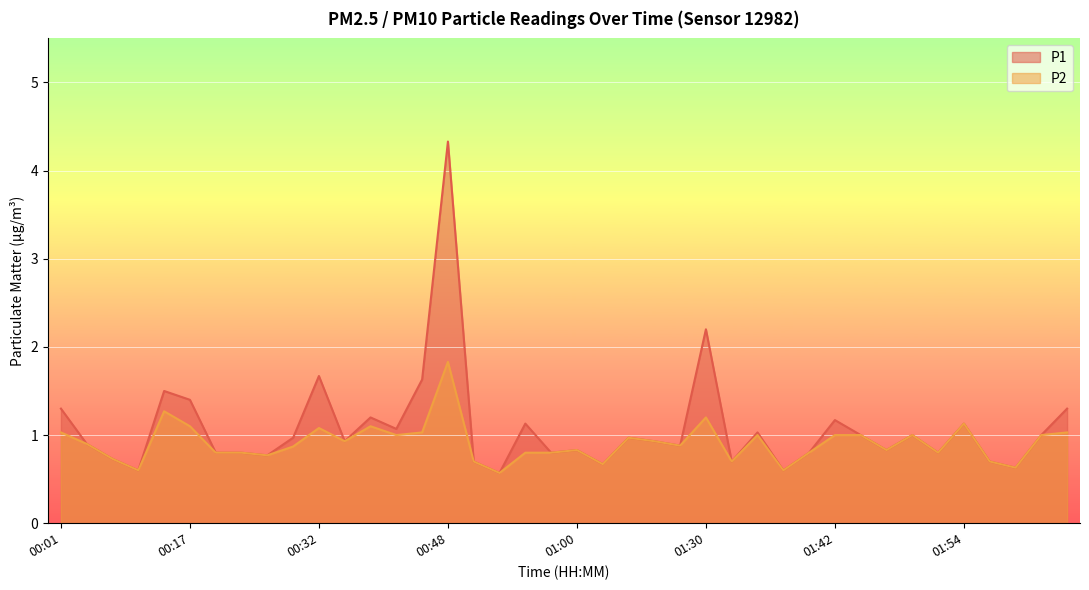

Rank the series at 00:22 from lowest to highest value.

P1, P2